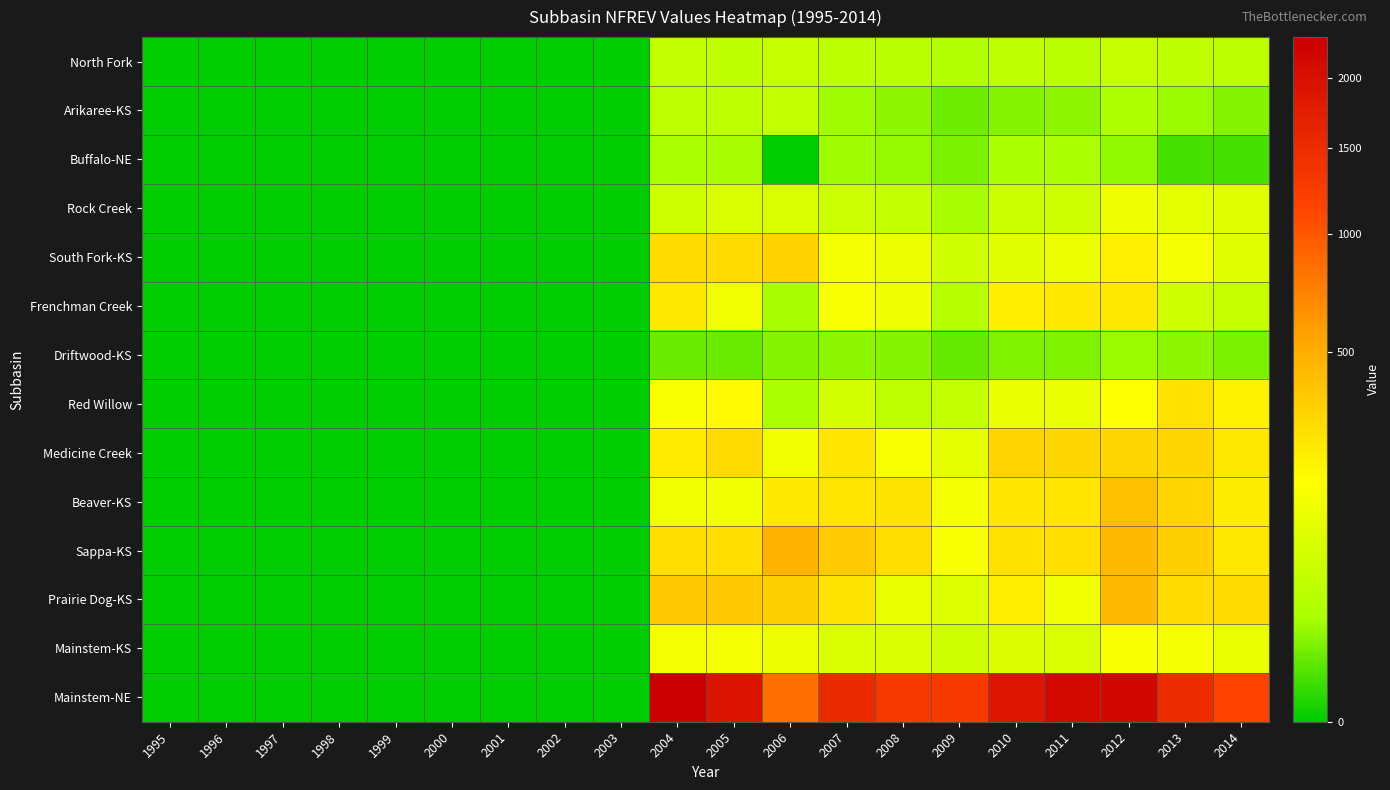

Reading left to right, what are all the values shown in this chart?

North Fork: 1995=0.0	1996=0.0	1997=0.0	1998=0.0	1999=0.0	2000=0.0	2001=0.0	2002=0.0	2003=0.0	2004=46.2	2005=43.0	2006=50.0	2007=37.7	2008=37.0	2009=28.4	2010=40.8	2011=36.0	2012=51.0	2013=45.0	2014=38.0
Arikaree-KS: 1995=0.0	1996=0.0	1997=0.0	1998=0.0	1999=0.0	2000=0.0	2001=0.0	2002=0.0	2003=0.0	2004=40.5	2005=40.5	2006=46.2	2007=17.8	2008=13.8	2009=7.4	2010=11.2	2011=13.7	2012=24.0	2013=17.0	2014=11.4
Buffalo-NE: 1995=0.0	1996=0.0	1997=0.0	1998=0.0	1999=0.0	2000=0.0	2001=0.0	2002=0.0	2003=0.0	2004=21.7	2005=21.0	2006=0.0	2007=18.4	2008=15.3	2009=9.9	2010=21.2	2011=23.7	2012=14.9	2013=2.5	2014=2.4
Rock Creek: 1995=0.0	1996=0.0	1997=0.0	1998=0.0	1999=0.0	2000=0.0	2001=0.0	2002=0.0	2003=0.0	2004=64.0	2005=82.0	2006=79.3	2007=55.0	2008=45.8	2009=20.3	2010=57.0	2011=63.7	2012=125.2	2013=102.4	2014=97.4
South Fork-KS: 1995=0.0	1996=0.0	1997=0.0	1998=0.0	1999=0.0	2000=0.0	2001=0.0	2002=0.0	2003=0.0	2004=284.5	2005=284.5	2006=324.9	2007=143.4	2008=120.8	2009=64.7	2010=98.5	2011=119.5	2012=213.0	2013=147.2	2014=100.0
Frenchman Creek: 1995=0.0	1996=0.0	1997=0.0	1998=0.0	1999=0.0	2000=0.0	2001=0.0	2002=0.0	2003=0.0	2004=244.1	2005=134.8	2006=20.7	2007=151.6	2008=126.0	2009=32.4	2010=216.9	2011=237.8	2012=242.8	2013=66.4	2014=49.9
Driftwood-KS: 1995=0.0	1996=0.0	1997=0.0	1998=0.0	1999=0.0	2000=0.0	2001=0.0	2002=0.0	2003=0.0	2004=6.6	2005=6.6	2006=11.5	2007=13.2	2008=11.1	2009=6.0	2010=10.7	2011=10.7	2012=17.0	2013=13.0	2014=9.5
Red Willow: 1995=0.0	1996=0.0	1997=0.0	1998=0.0	1999=0.0	2000=0.0	2001=0.0	2002=0.0	2003=0.0	2004=155.4	2005=181.9	2006=22.9	2007=75.4	2008=40.2	2009=48.1	2010=117.7	2011=118.4	2012=158.7	2013=268.5	2014=209.2
Medicine Creek: 1995=0.0	1996=0.0	1997=0.0	1998=0.0	1999=0.0	2000=0.0	2001=0.0	2002=0.0	2003=0.0	2004=233.2	2005=292.3	2006=139.1	2007=251.0	2008=154.5	2009=103.8	2010=321.1	2011=313.9	2012=312.6	2013=314.9	2014=240.9
Beaver-KS: 1995=0.0	1996=0.0	1997=0.0	1998=0.0	1999=0.0	2000=0.0	2001=0.0	2002=0.0	2003=0.0	2004=134.7	2005=134.7	2006=233.6	2007=254.1	2008=259.9	2009=141.3	2010=250.9	2011=253.2	2012=409.0	2013=313.0	2014=223.5
Sappa-KS: 1995=0.0	1996=0.0	1997=0.0	1998=0.0	1999=0.0	2000=0.0	2001=0.0	2002=0.0	2003=0.0	2004=278.3	2005=278.3	2006=482.7	2007=350.9	2008=279.0	2009=151.8	2010=269.4	2011=271.9	2012=439.0	2013=335.9	2014=240.0
Prairie Dog-KS: 1995=0.0	1996=0.0	1997=0.0	1998=0.0	1999=0.0	2000=0.0	2001=0.0	2002=0.0	2003=0.0	2004=371.1	2005=371.1	2006=333.4	2007=260.5	2008=113.6	2009=90.4	2010=217.2	2011=137.2	2012=442.0	2013=294.2	2014=293.0
Mainstem-KS: 1995=0.0	1996=0.0	1997=0.0	1998=0.0	1999=0.0	2000=0.0	2001=0.0	2002=0.0	2003=0.0	2004=147.9	2005=147.9	2006=122.4	2007=83.6	2008=83.5	2009=64.2	2010=85.2	2011=80.5	2012=150.0	2013=145.0	2014=110.7
Mainstem-NE: 1995=0.0	1996=0.0	1997=0.0	1998=0.0	1999=0.0	2000=0.0	2001=0.0	2002=0.0	2003=0.0	2004=2331.2	2005=1891.0	2006=830.0	2007=1524.5	2008=1287.0	2009=1269.2	2010=1866.6	2011=2126.6	2012=2149.2	2013=1477.2	2014=1159.4